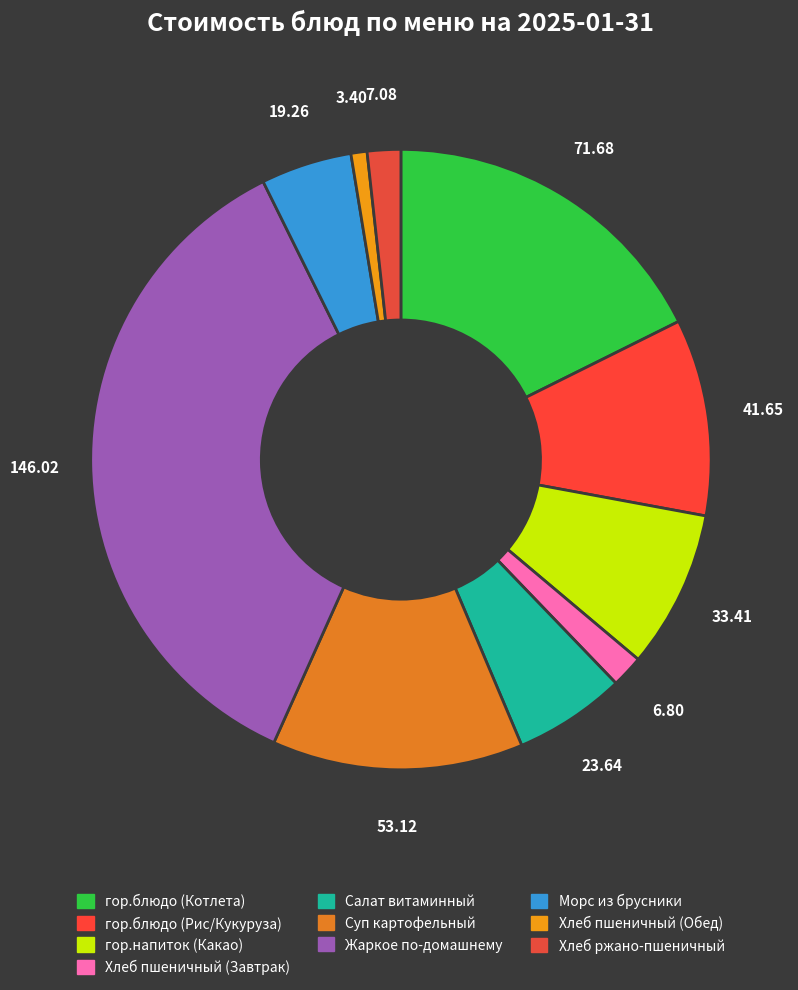

Count the number of slices in the pie.

10